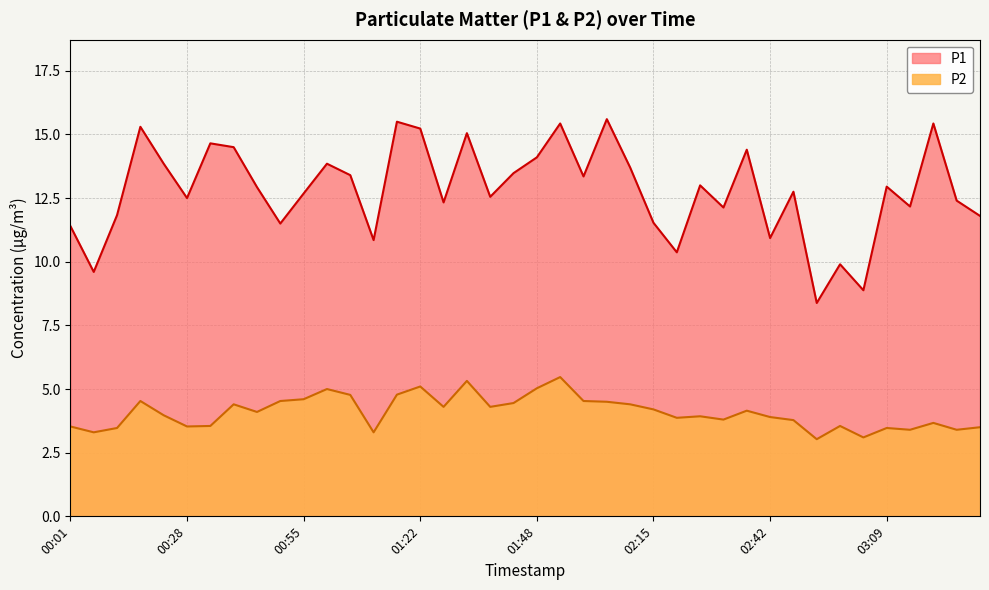

What are all the series names shown in the legend?

P1, P2